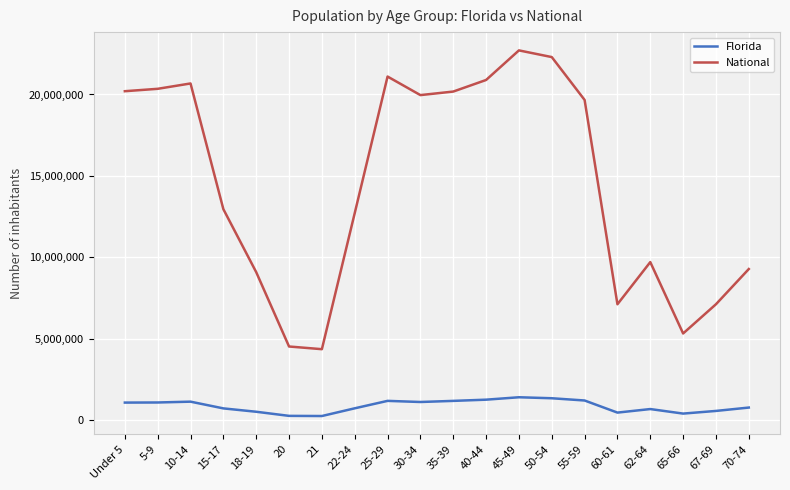

What is the sum of the Florida values at 5-9 and 40-44?

2333042